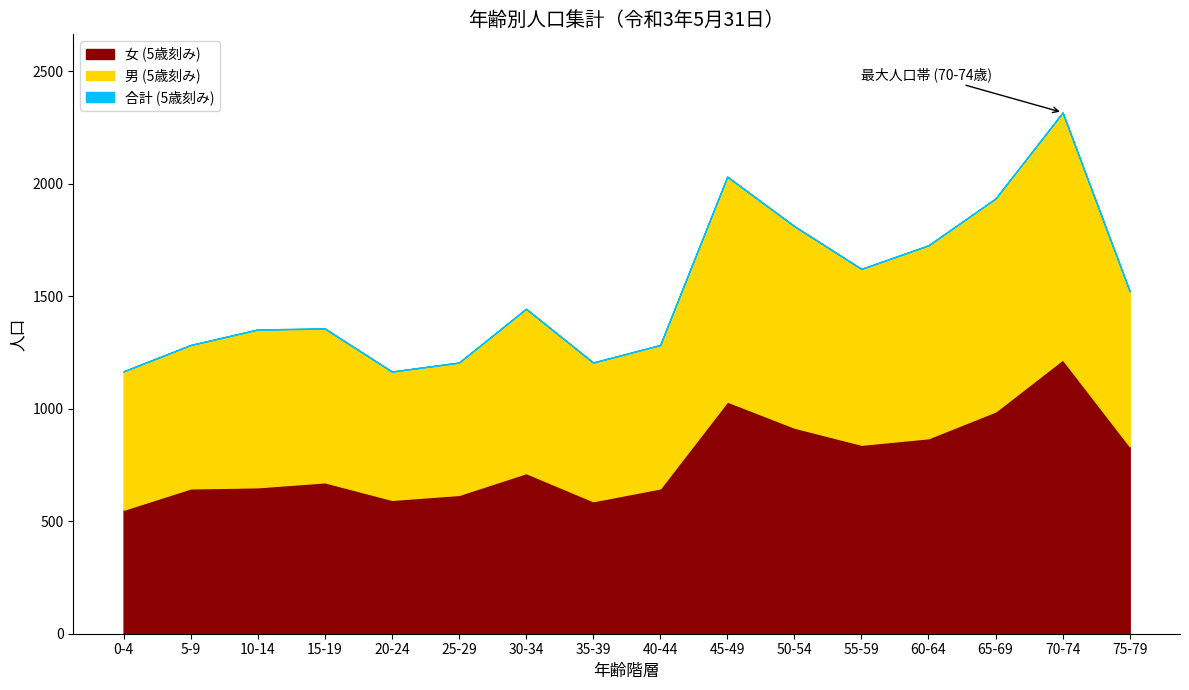

At which label does 男 (5歳刻み) first exceed 1444?

45-49